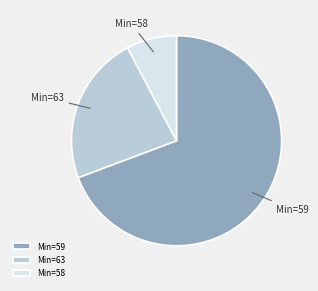

Which has a higher value, Min=58 or Min=63?

Min=63